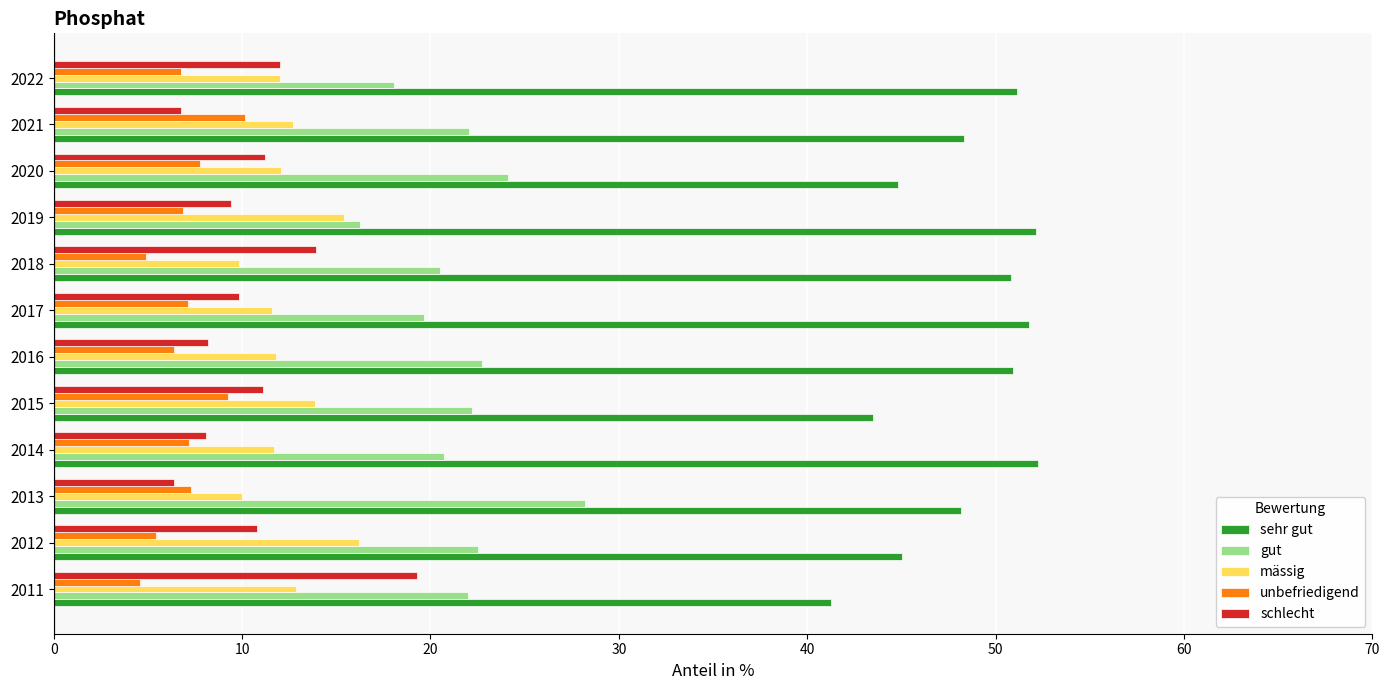

True or false: mässig has a value of 16.2 at 2012.

True